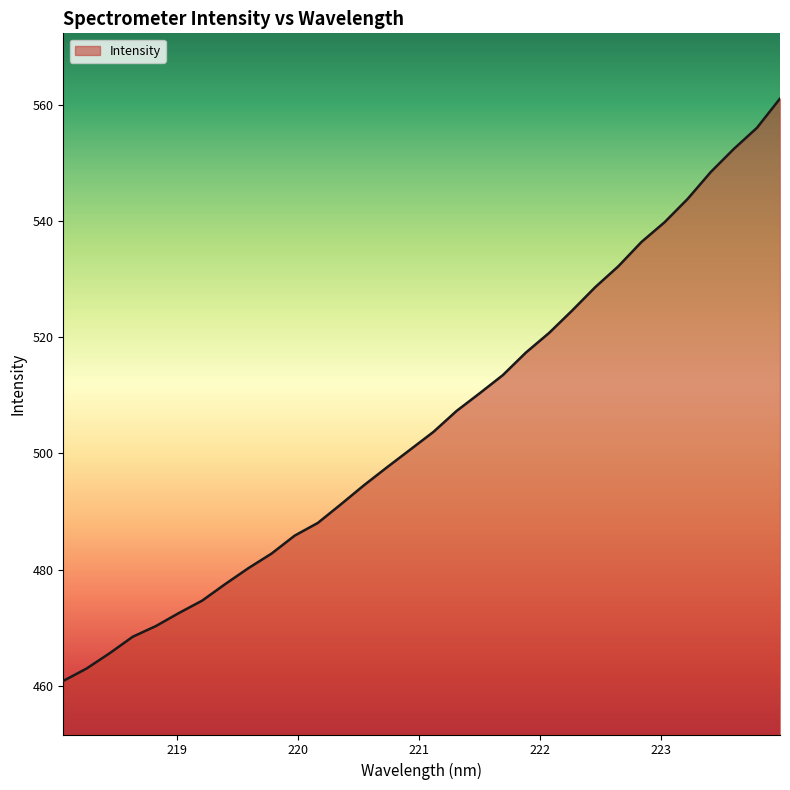

What is the difference between the maximum and minimum values?

100.2